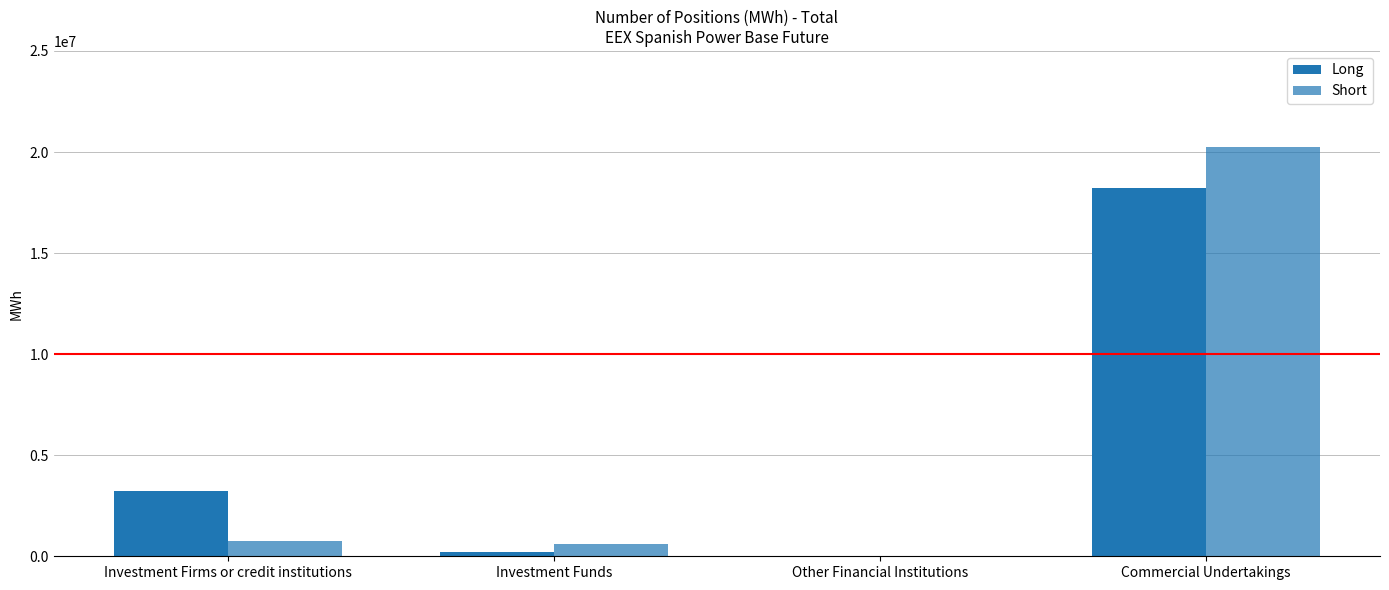

At which label is Short closest to 10116034?

Investment Firms or credit institutions